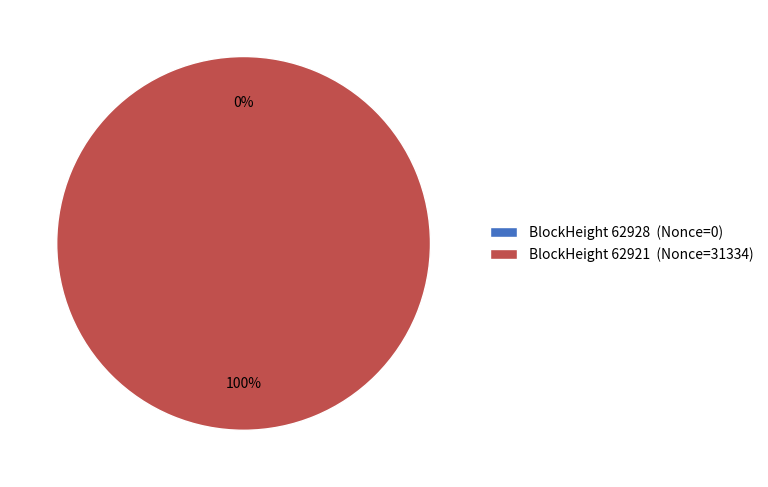

Is it true that 62921 is 100% of the pie?

True